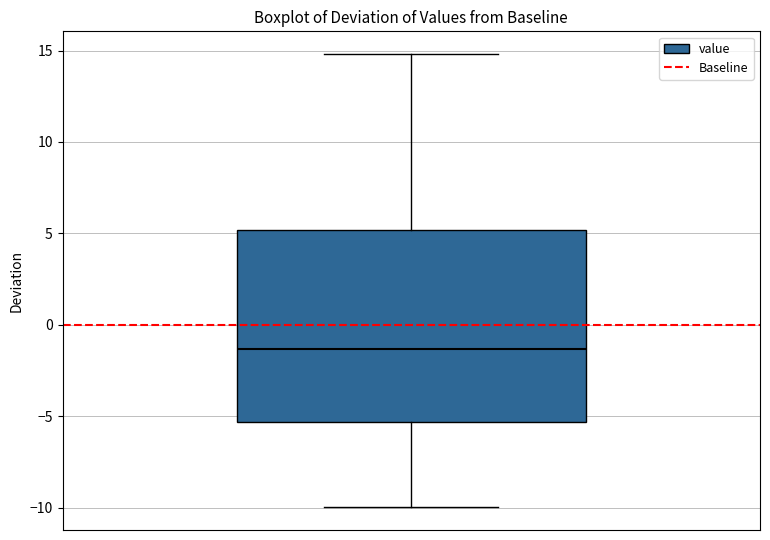

Transcribe this box plot: give where the median line is, the range the box spans, and where the two whiskers end, as read against the y-axis. The values are not printed on the chart, so give them approximately, as read against the axis.

median -1.5, box -5.5 to 5.0, whiskers -10.0 to 15.0